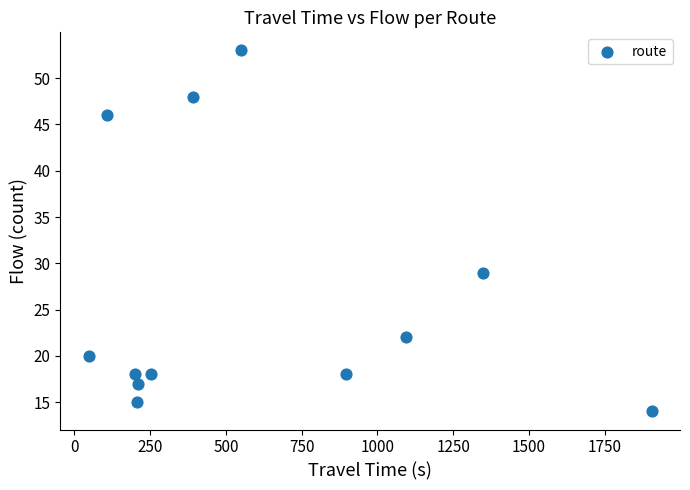

What is the range of Y values (max minus min)?

39